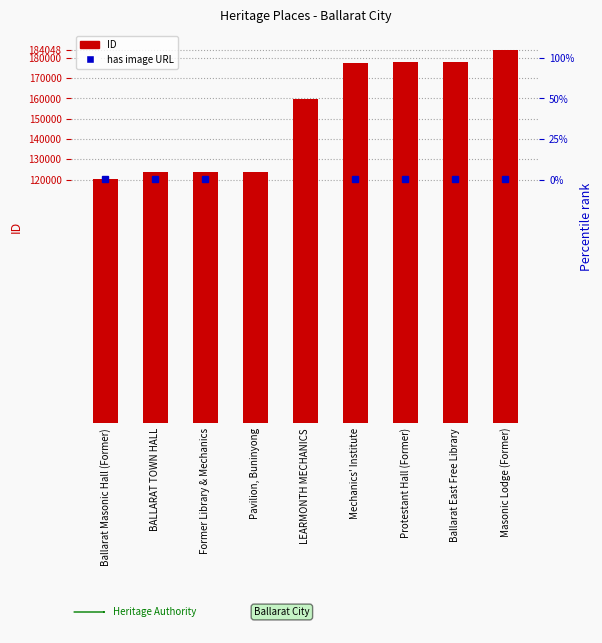

Is it true that the value at Protestant Hall (Former) is 80428?

False